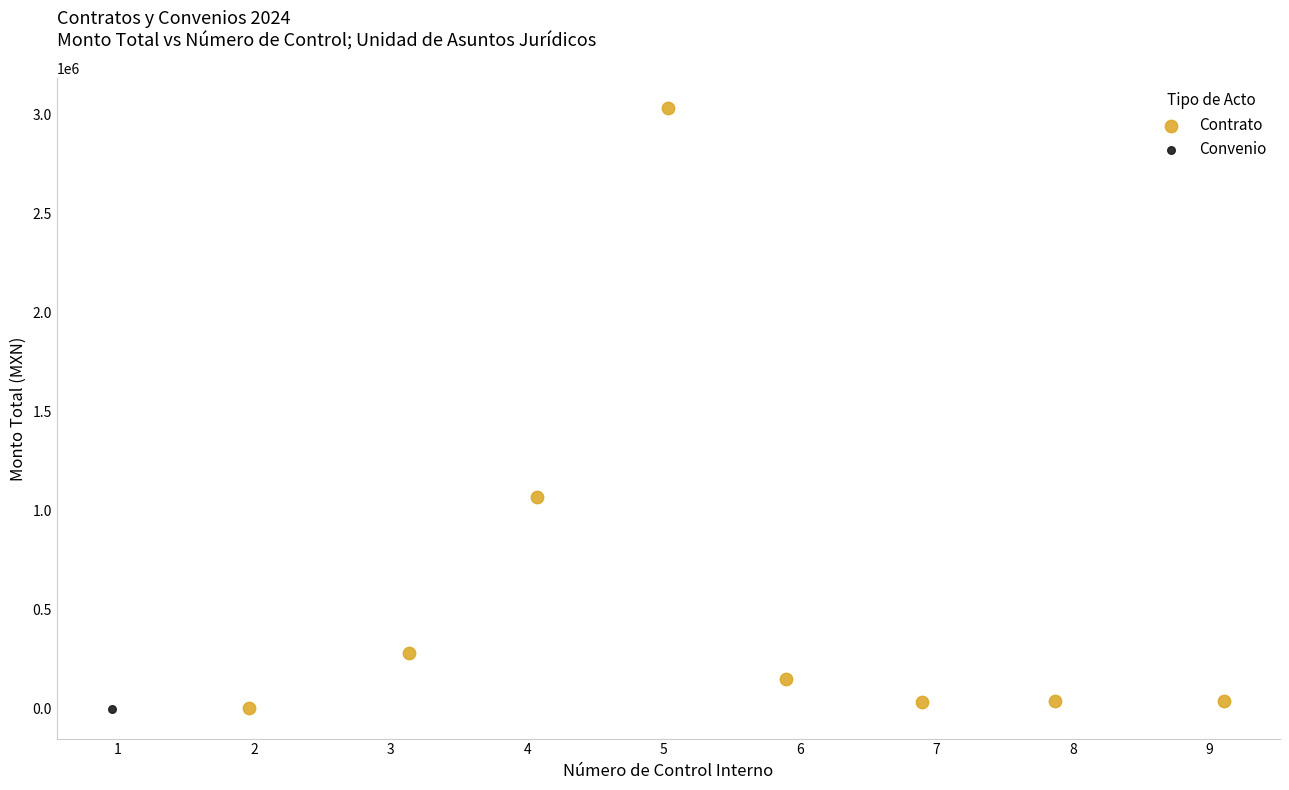

What are all the series names shown in the legend?

Contrato, Convenio